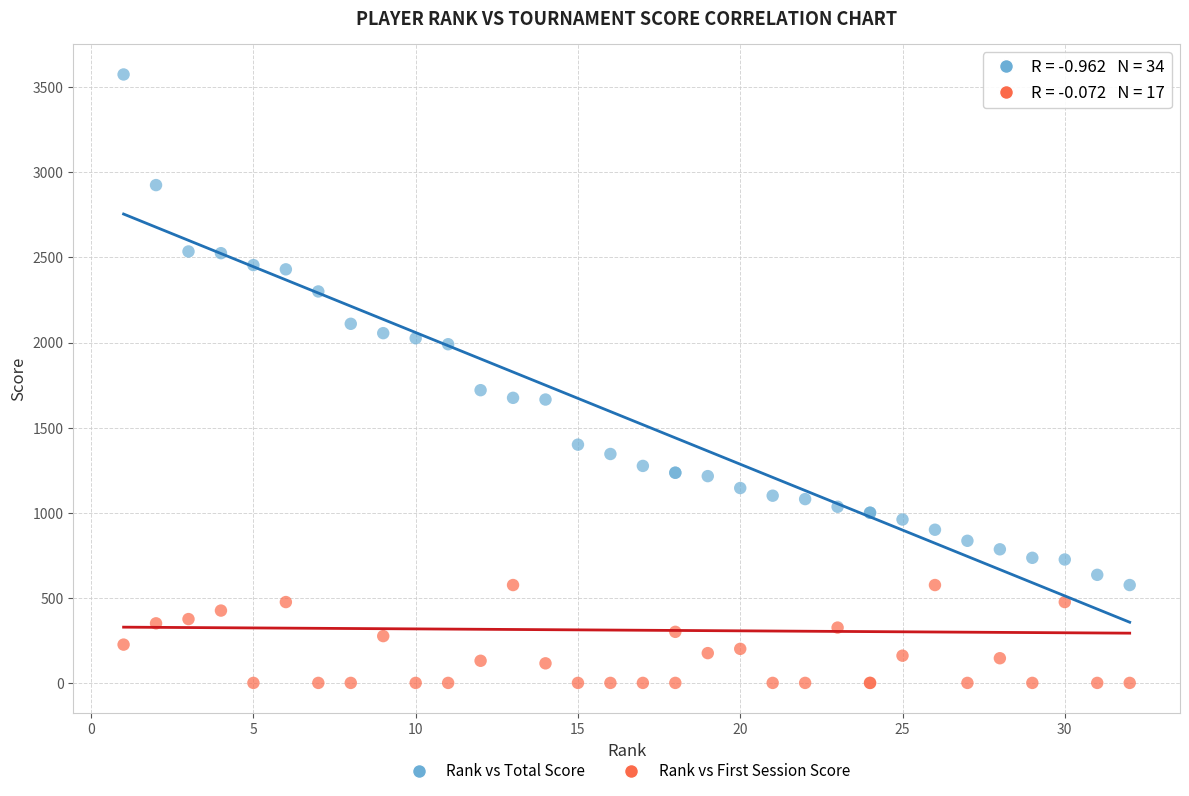

Which series has the largest Y range (max minus min)?

Rank vs Total Score